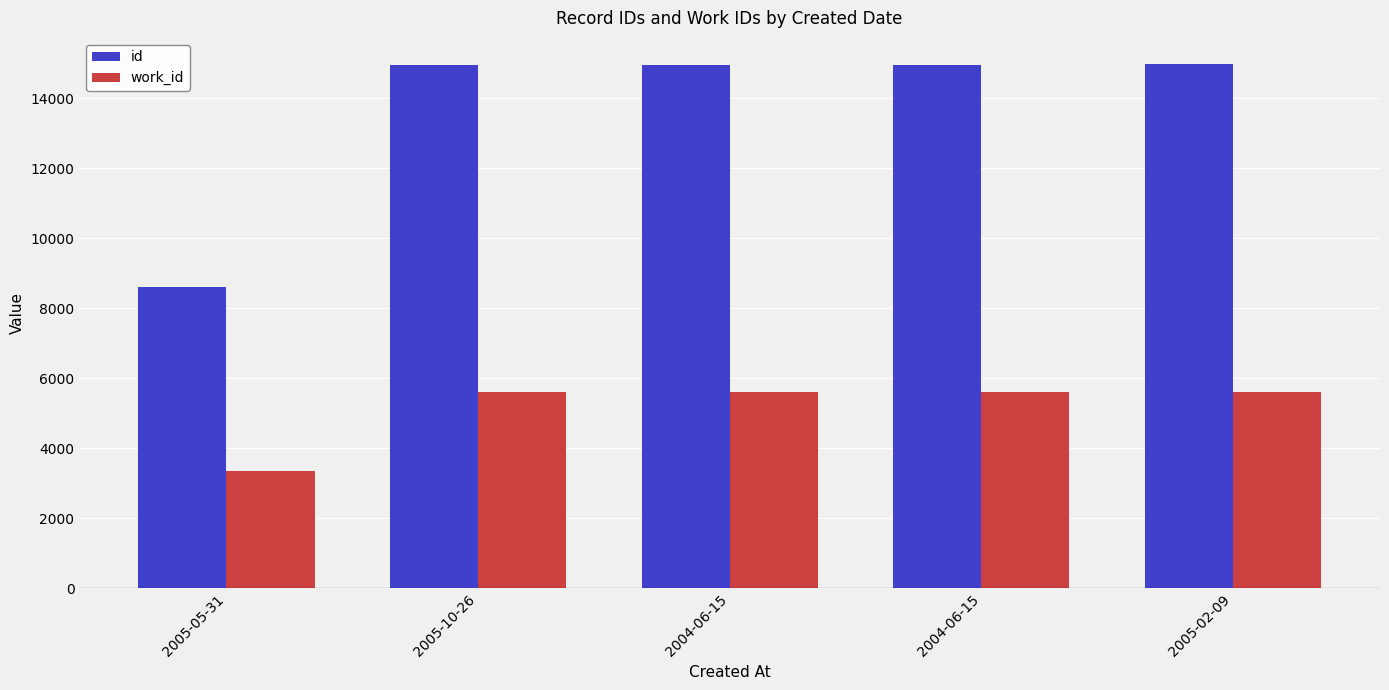

What is the sum of all id values?

68439